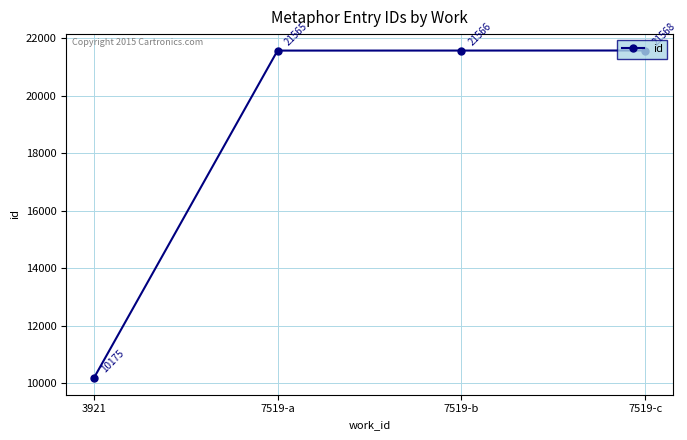

What is the difference between the maximum and minimum values?

11393